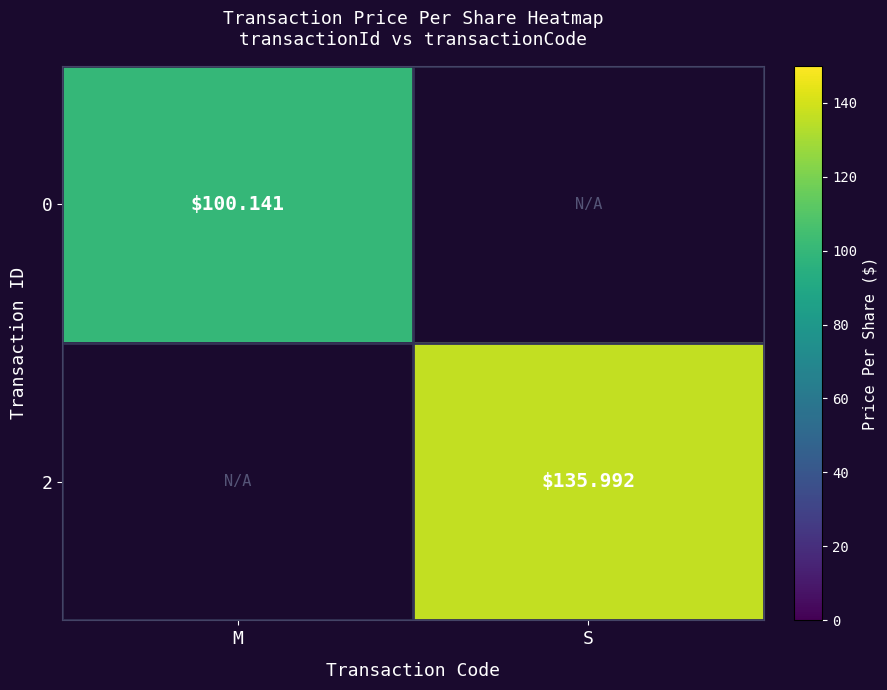

The 2 series shows 82.5 at S. True or false?

False